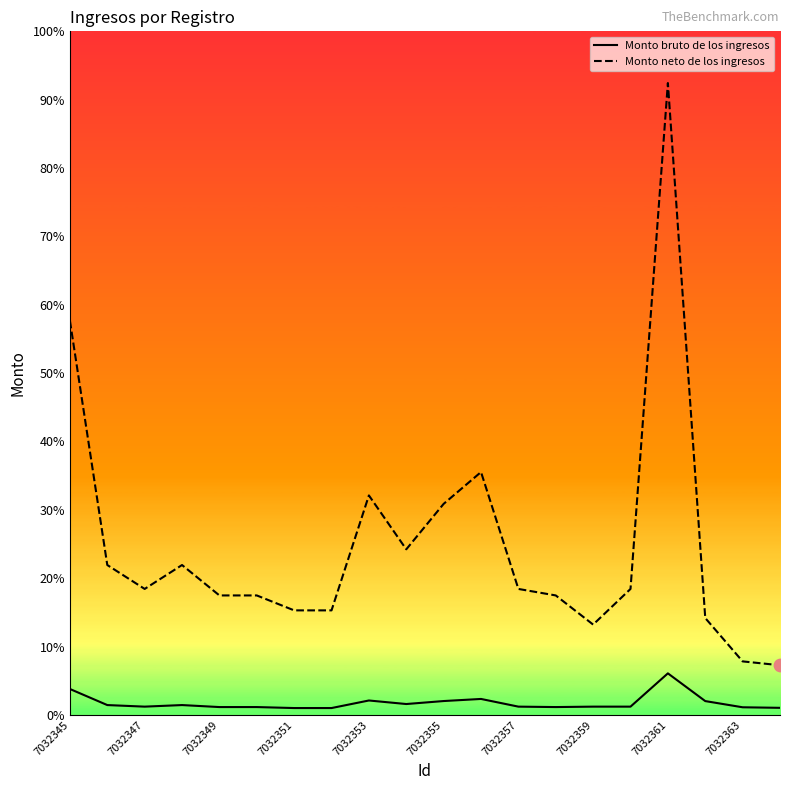

At how many categories does at least one series exceed 8253?

2